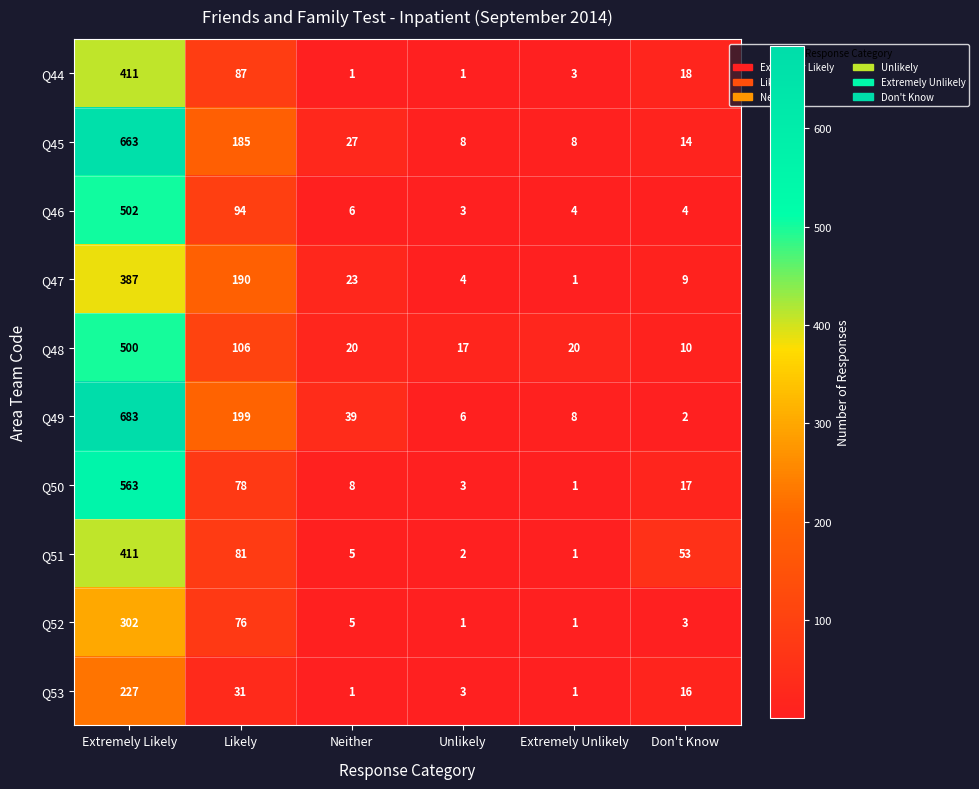

Which label corresponds to the largest value in the chart?

Extremely Likely